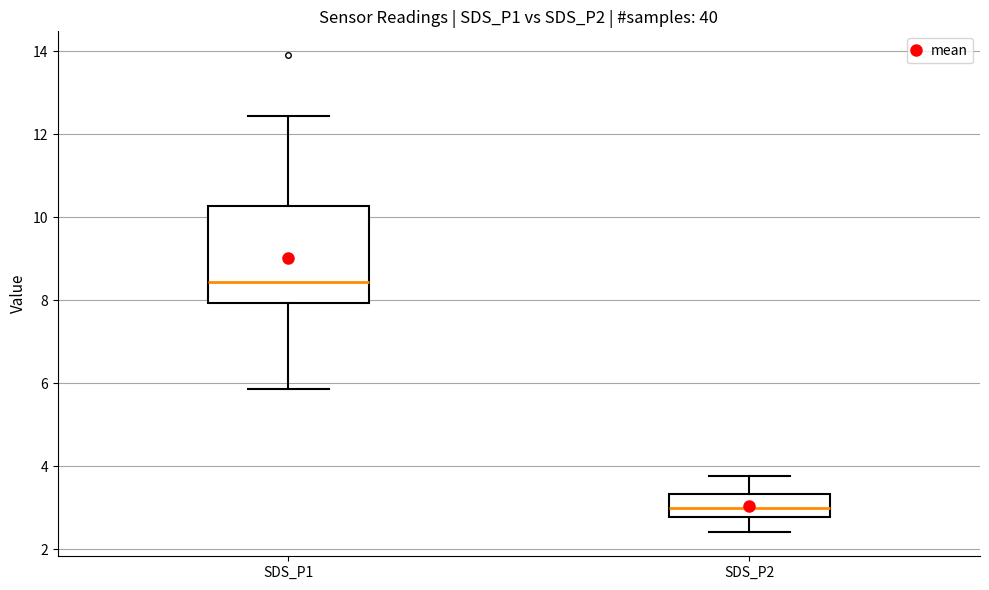

Reading left to right, transcribe this box plot: for each box, give where its median line is, the range the box spans, and where its two whiskers end, as read against the y-axis. The values are not printed on the chart, so give them approximately, as read against the axis.

SDS_P1: median 8.4, box 8.0 to 10.2, whiskers 5.8 to 12.4
SDS_P2: median 3.0, box 2.8 to 3.4, whiskers 2.4 to 3.8